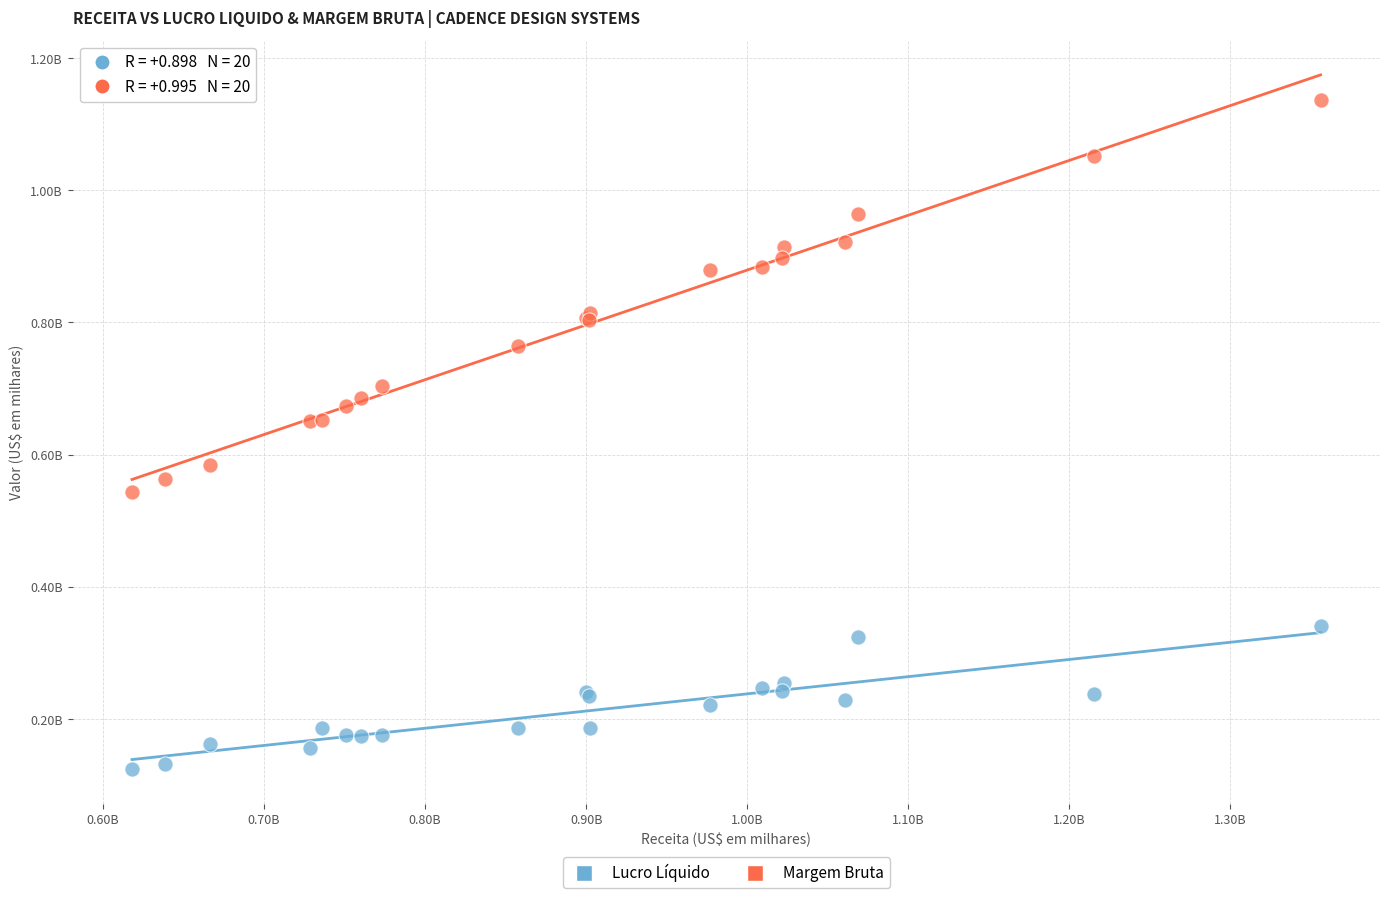

What are all the series names shown in the legend?

Lucro Líquido, Margem Bruta